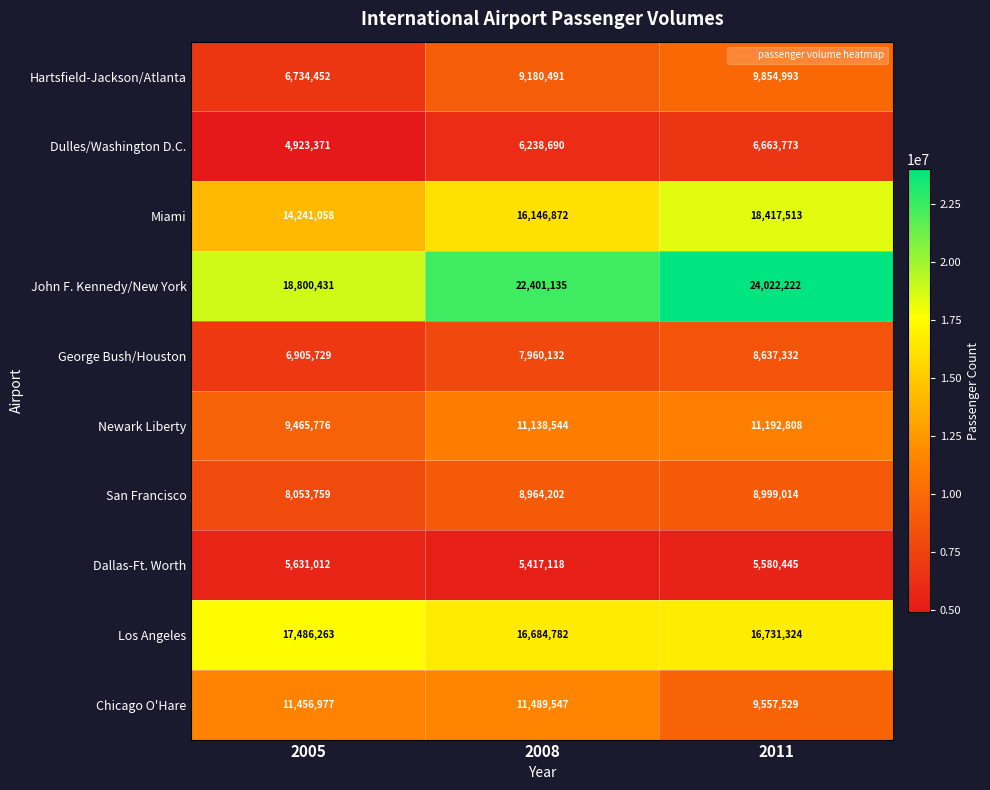

Which series changed the most between 2005 and 2011?

John F. Kennedy/New York